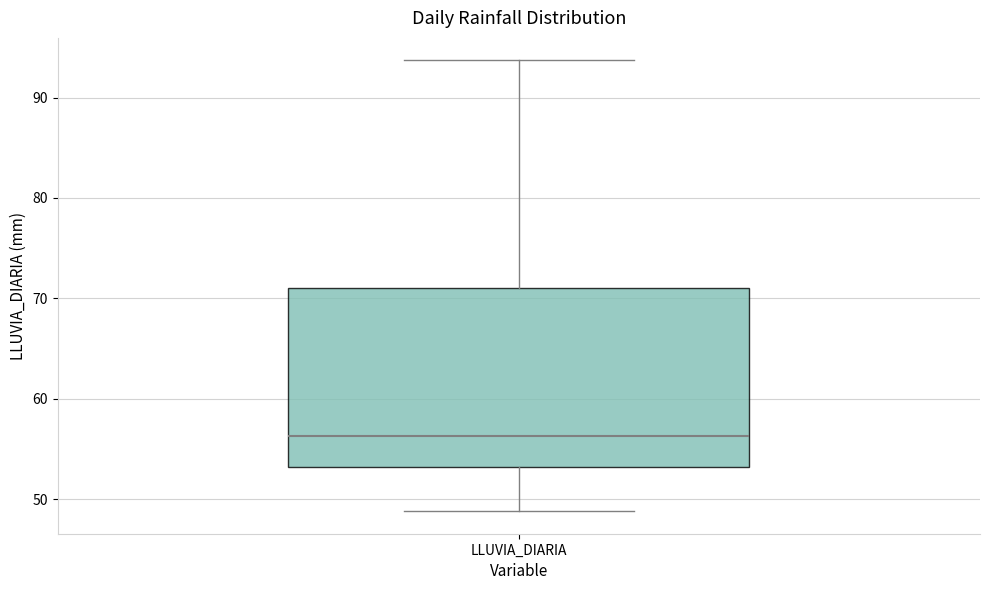

Read this box plot against the y-axis: the position of the median line, the range covered by the box, and the ends of both whiskers. The values are not printed on the chart, so give them approximately, as read against the axis.

median 56, box 53 to 71, whiskers 49 to 94